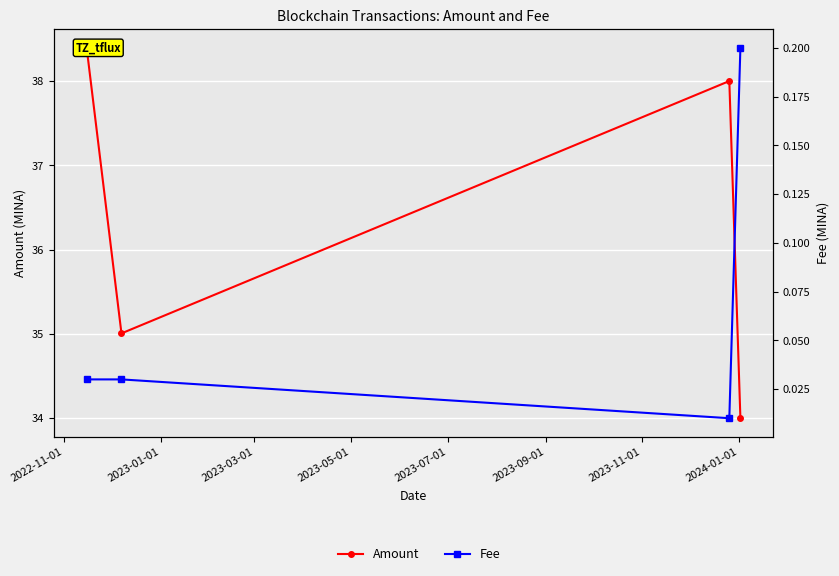

True or false: Fee and Amount cross at least once.

False